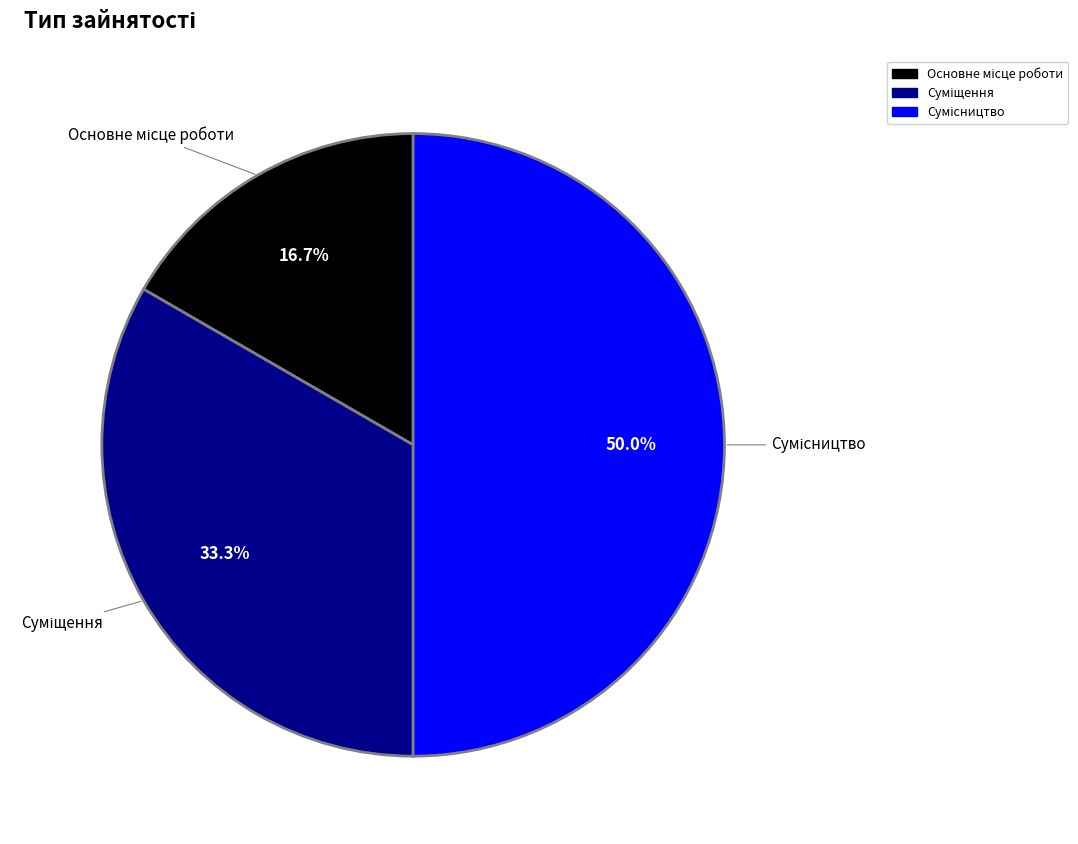

Do Сумісництво and Суміщення together represent more than half of the pie?

Yes